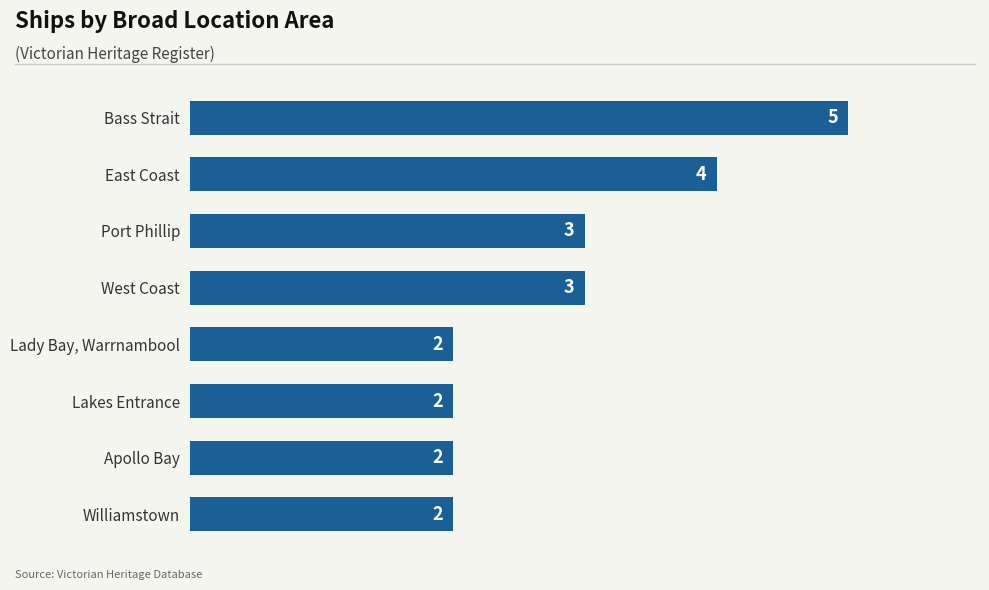

Reading top to bottom, extract all data points from this chart.

Bass Strait=5	East Coast=4	Port Phillip=3	West Coast=3	Lady Bay, Warrnambool=2	Lakes Entrance=2	Apollo Bay=2	Williamstown=2